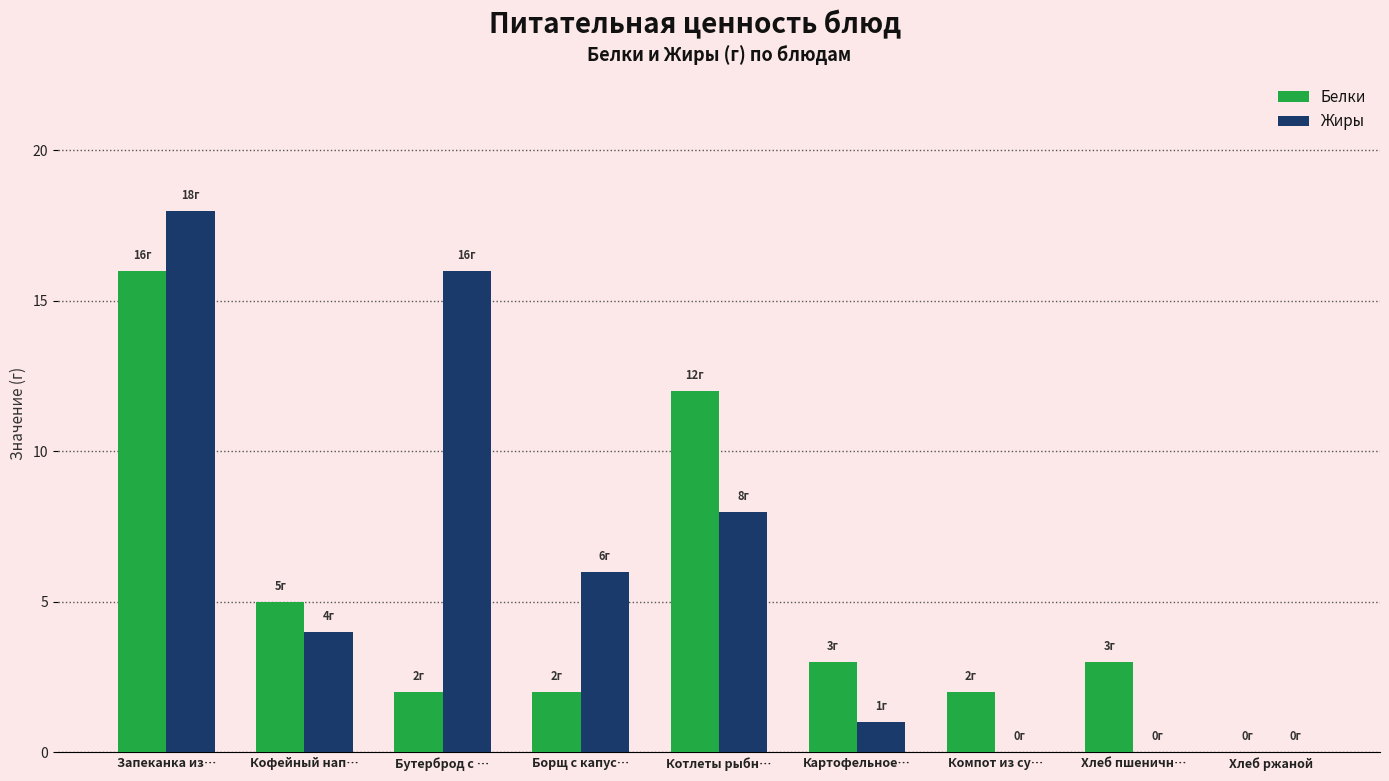

What is the sum of all Белки values?

45